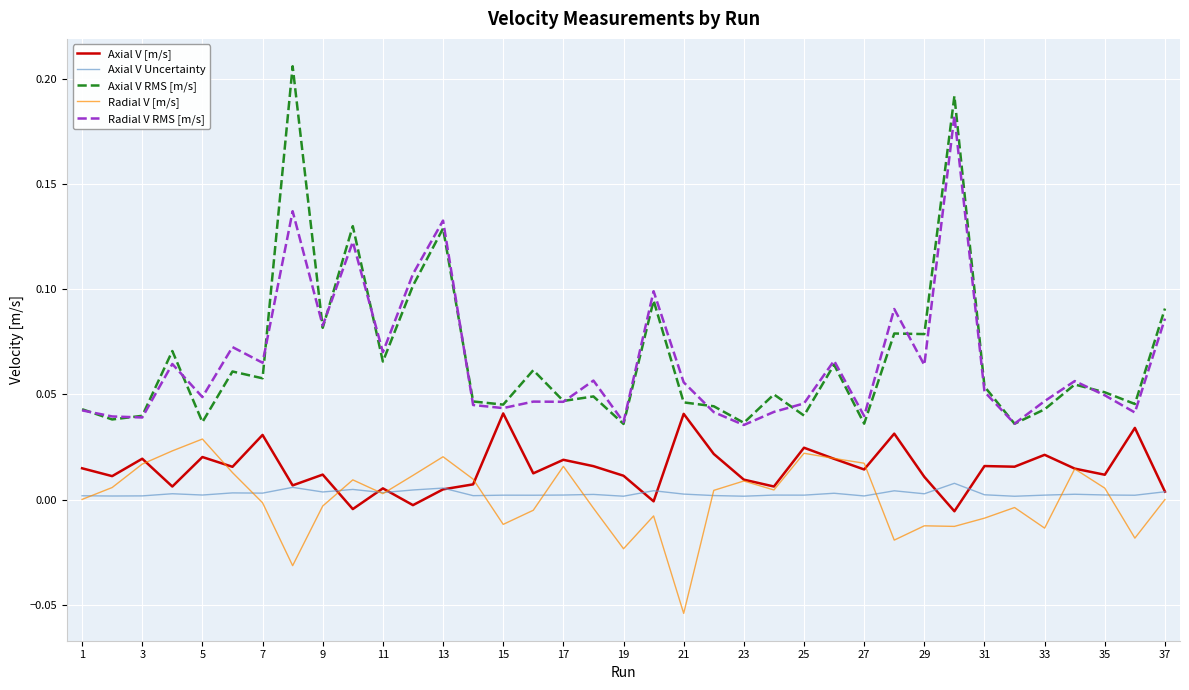

Rank the series by their maximum value, from highest to lowest.

Axial V RMS [m/s], Radial V RMS [m/s], Axial V [m/s], Radial V [m/s], Axial V Uncertainty